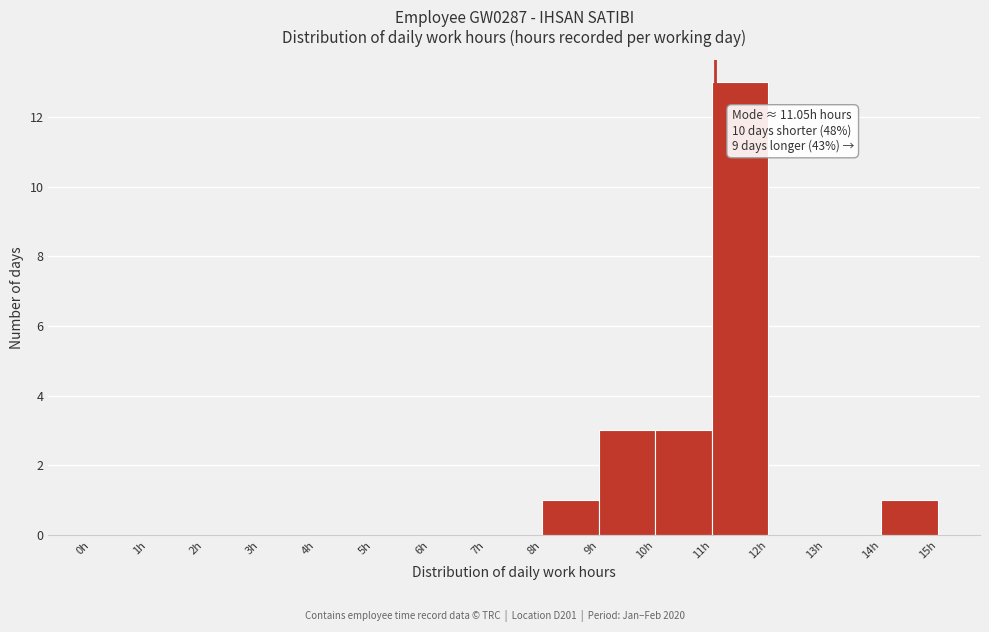

Which range on the x-axis has the tallest bar?

11 to 12